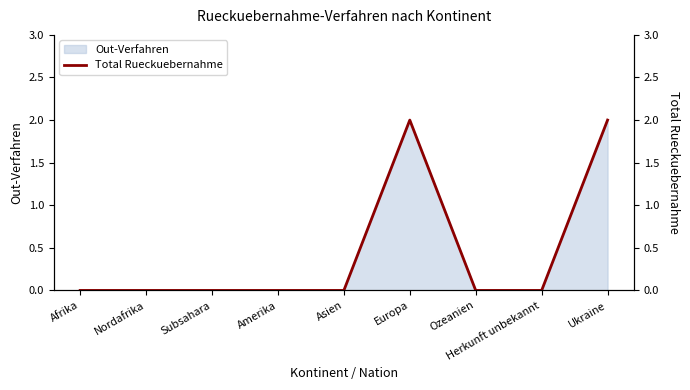

List the labels in order of value, smallest first.

Afrika, Nordafrika, Subsahara, Amerika, Asien, Ozeanien, Herkunft unbekannt, Europa, Ukraine